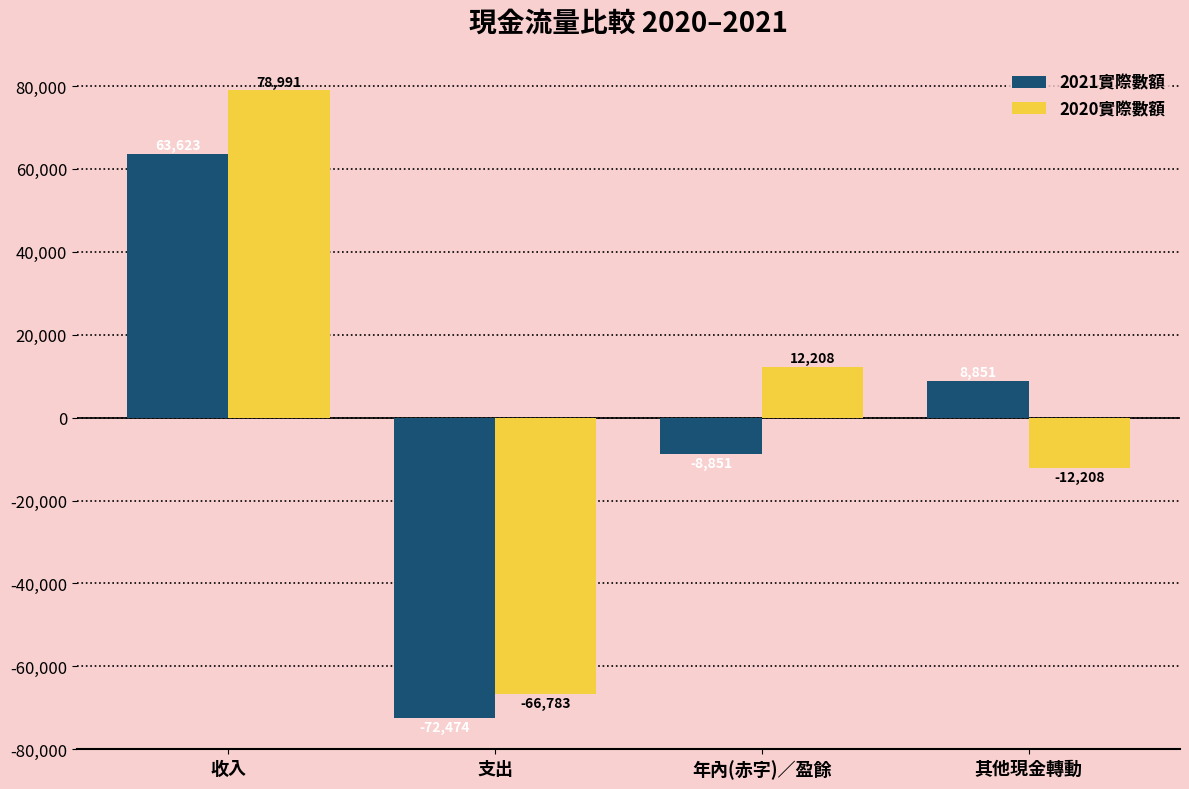

What is the label of the 3rd bar from the left?

年內(赤字)／盈餘